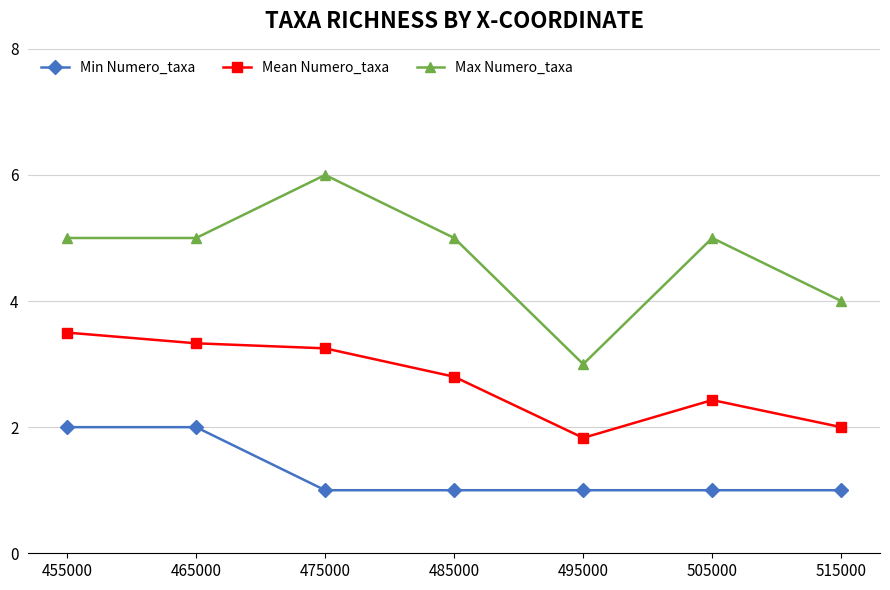

Count the number of data series in this chart.

3